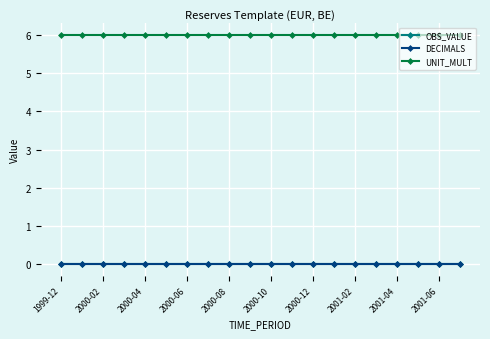

Where is UNIT_MULT nearest to the value 6?

1999-12